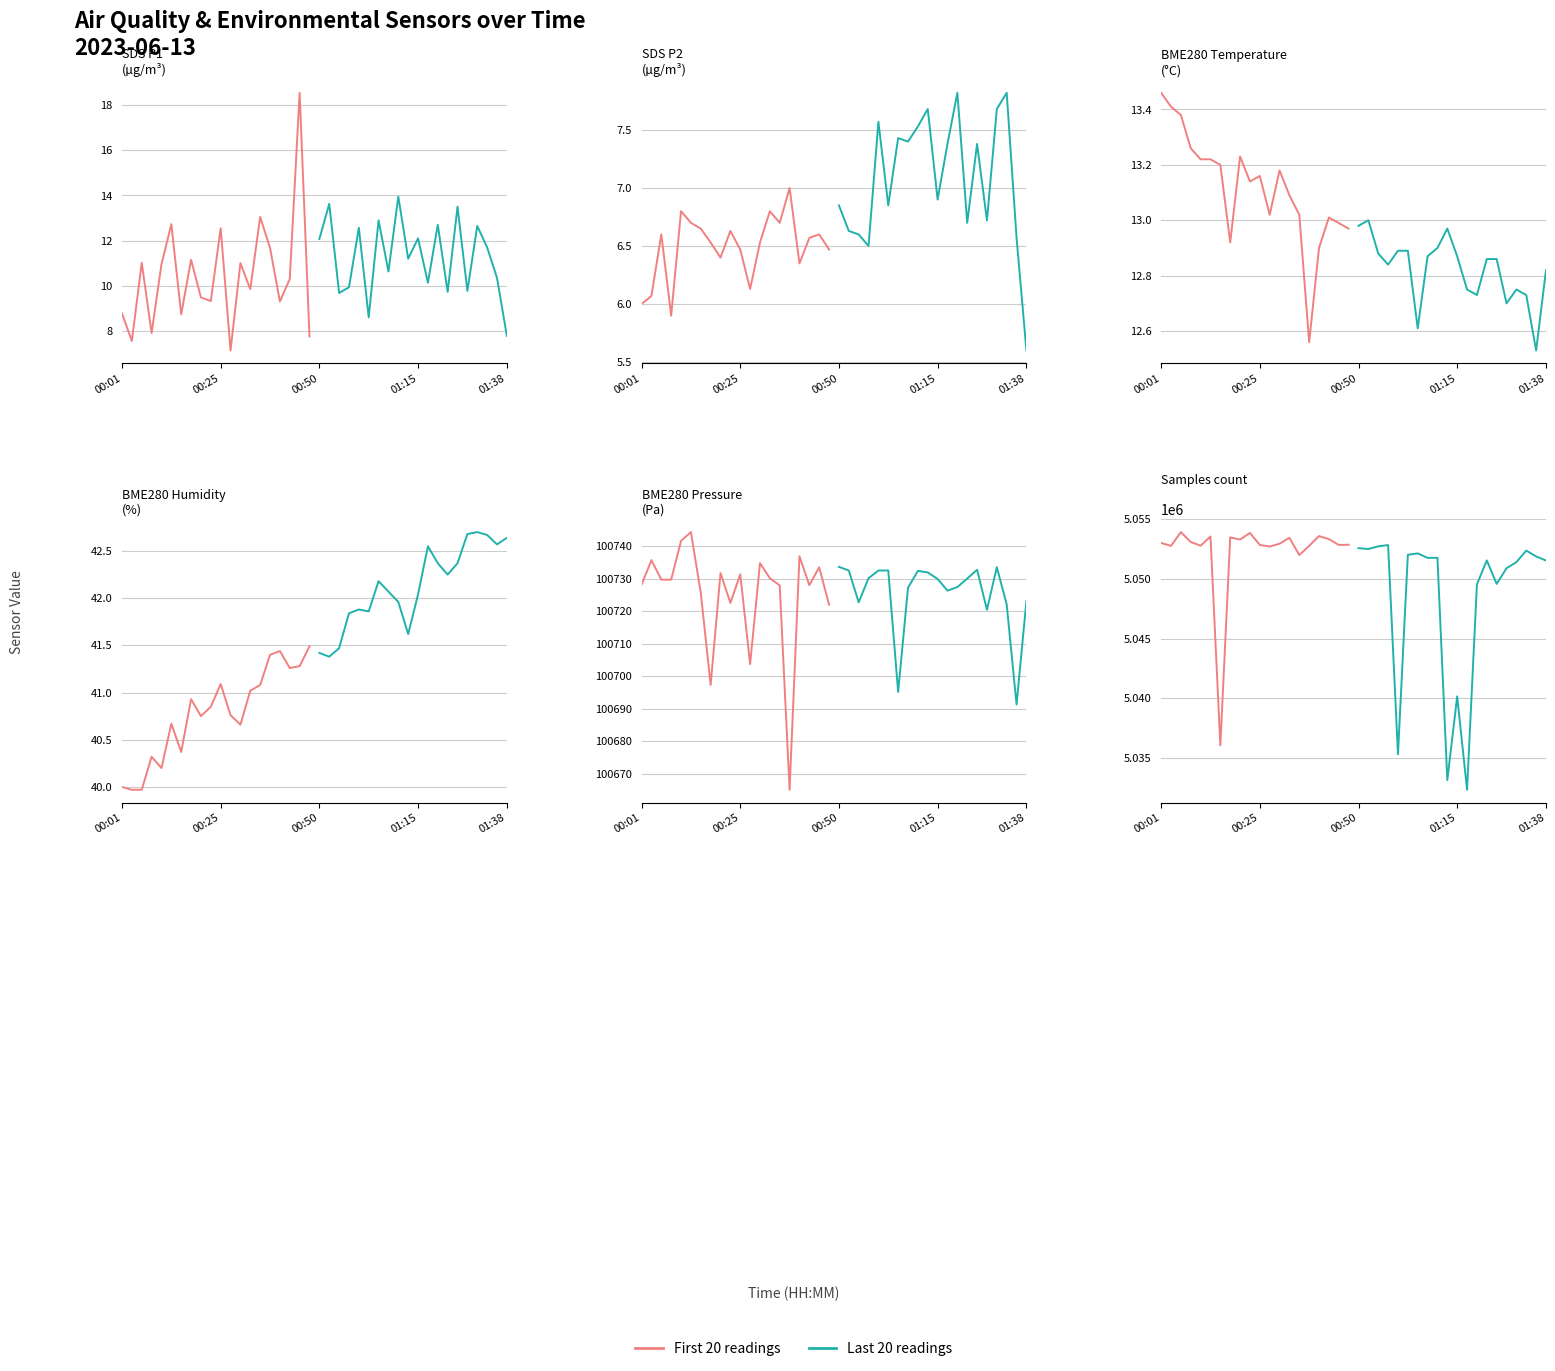

What is the greatest value displayed?

5053924